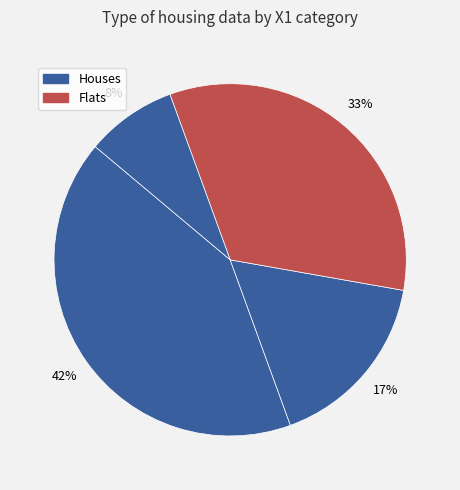

Count the number of slices in the pie.

4